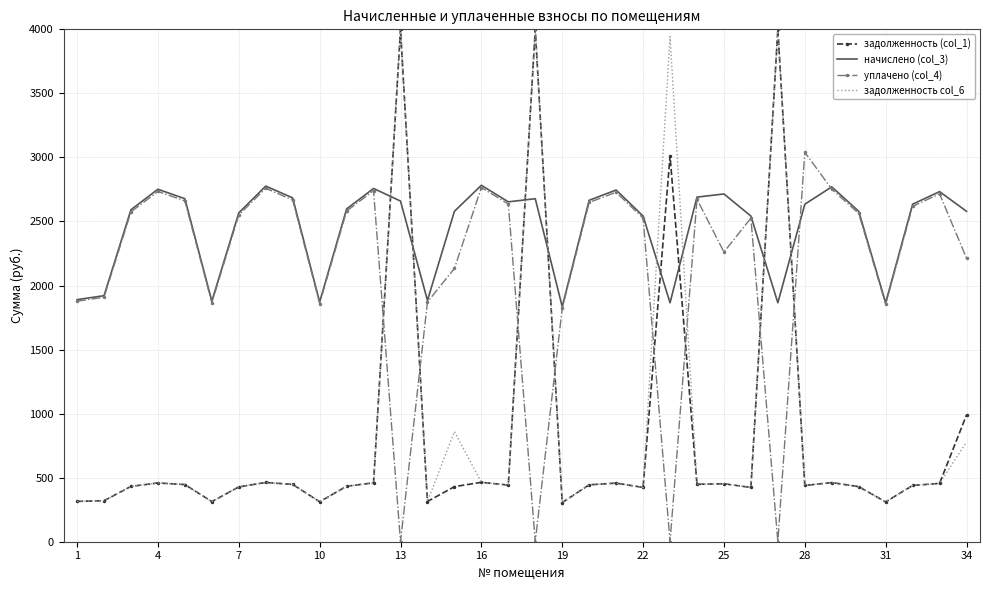

What is the maximum value for задолженность (col_1)?

4000.0